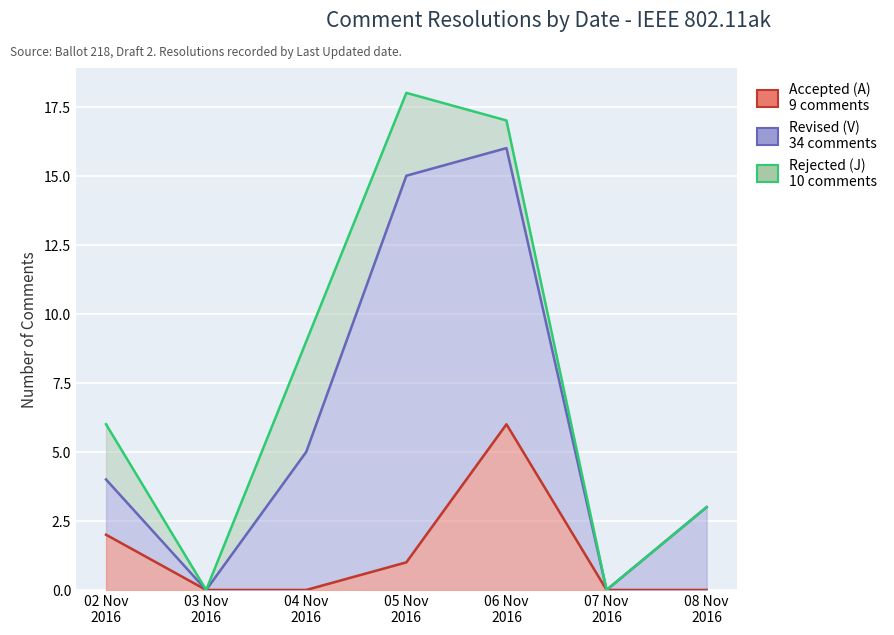

How many lines are shown in the chart?

3